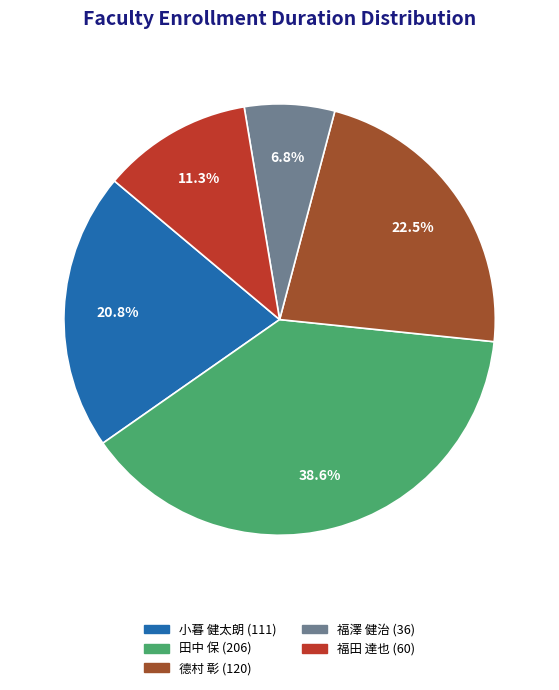

Does 小暮 健太朗 represent more than half of the total?

No